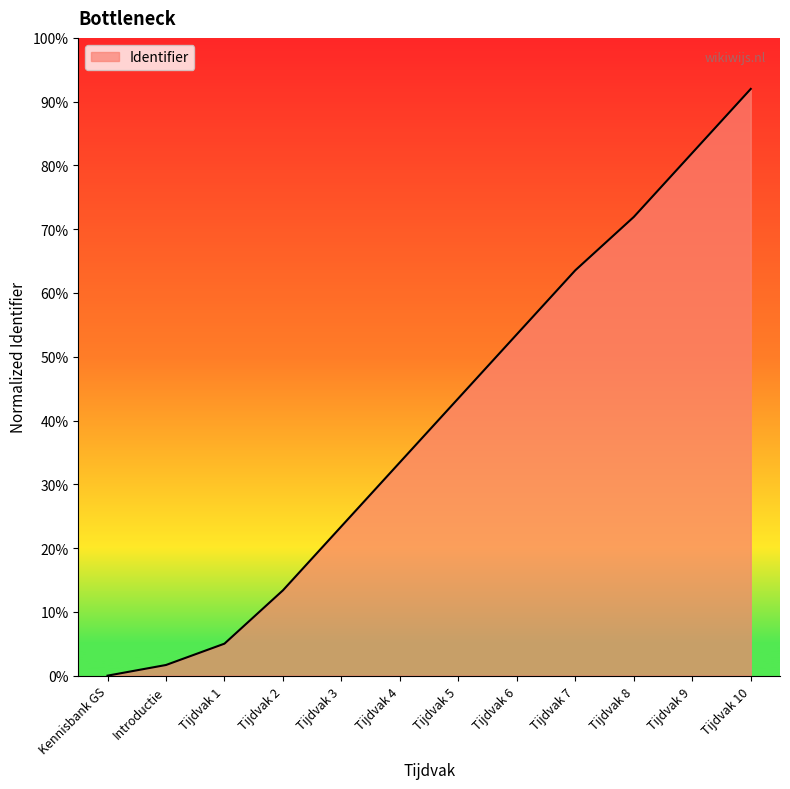

Between Tijdvak 7 and Kennisbank GS, which is larger?

Tijdvak 7